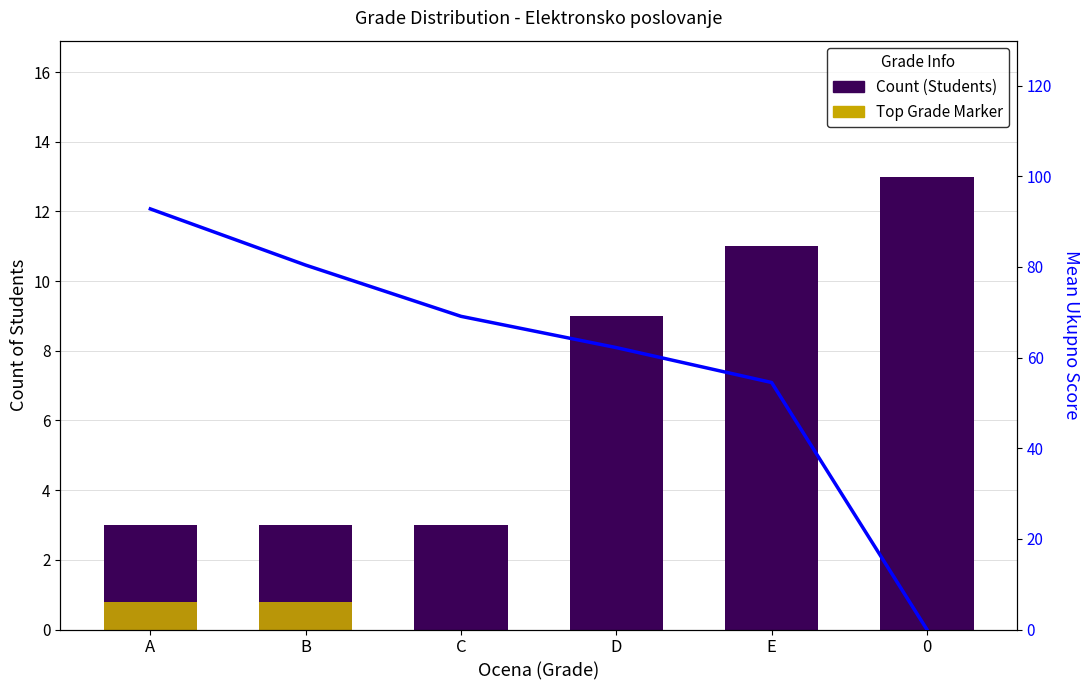

Which label corresponds to the smallest value in the chart?

C